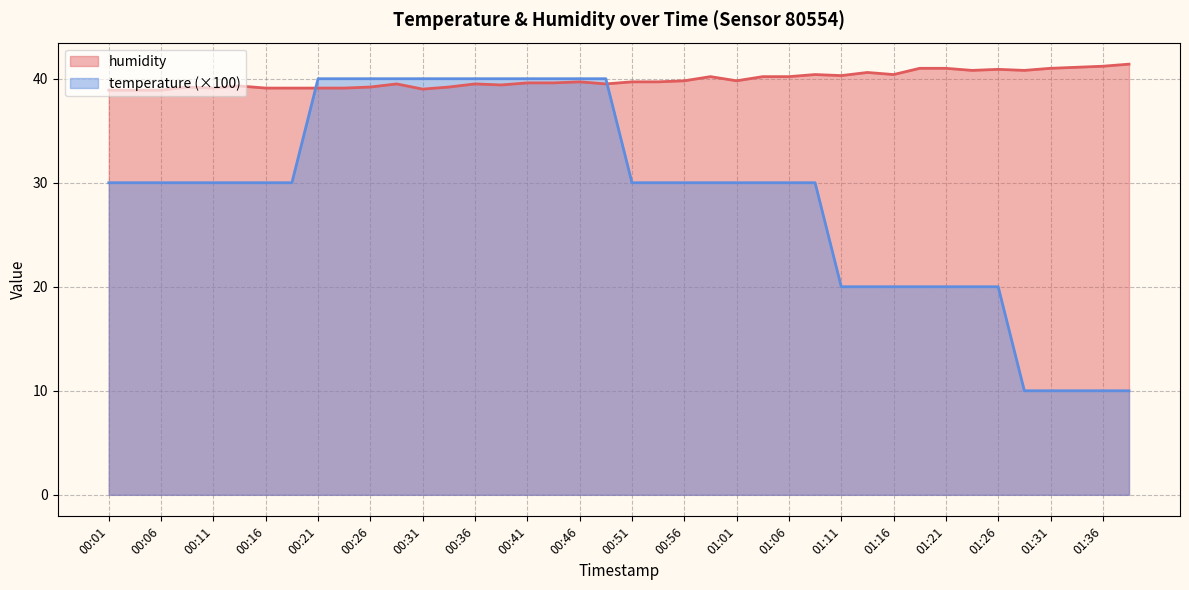

The chart shows a value of 24.2 at 00:14. True or false?

False